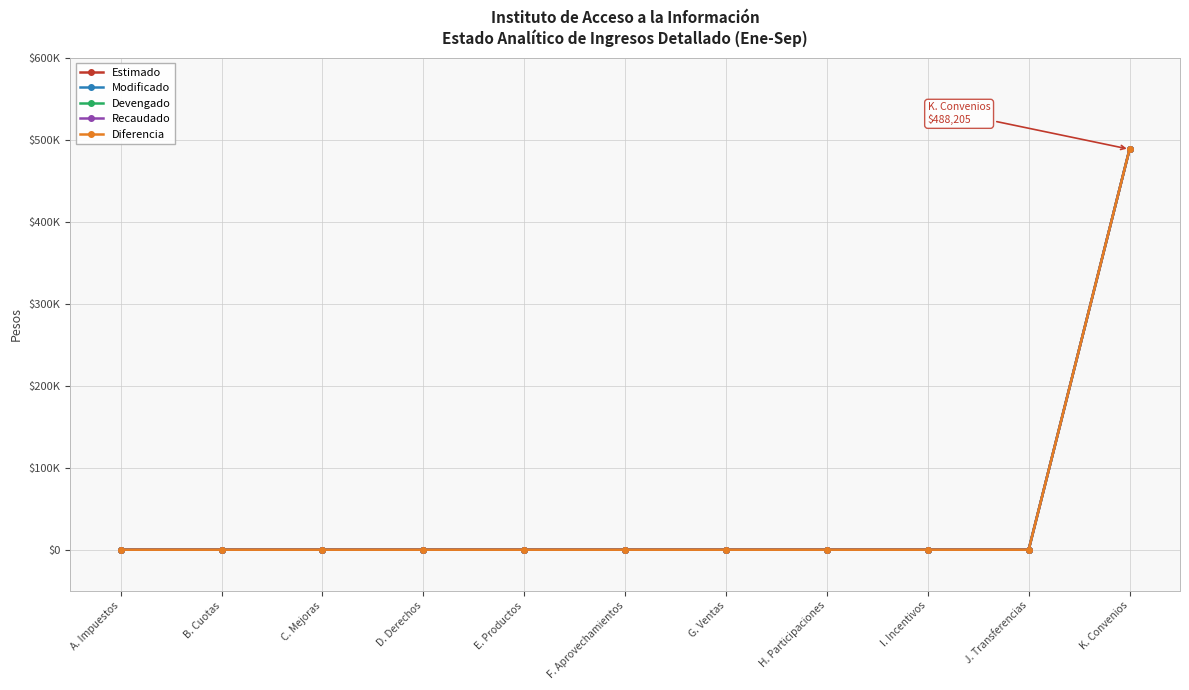

True or false: Recaudado and Diferencia intersect in this chart.

False